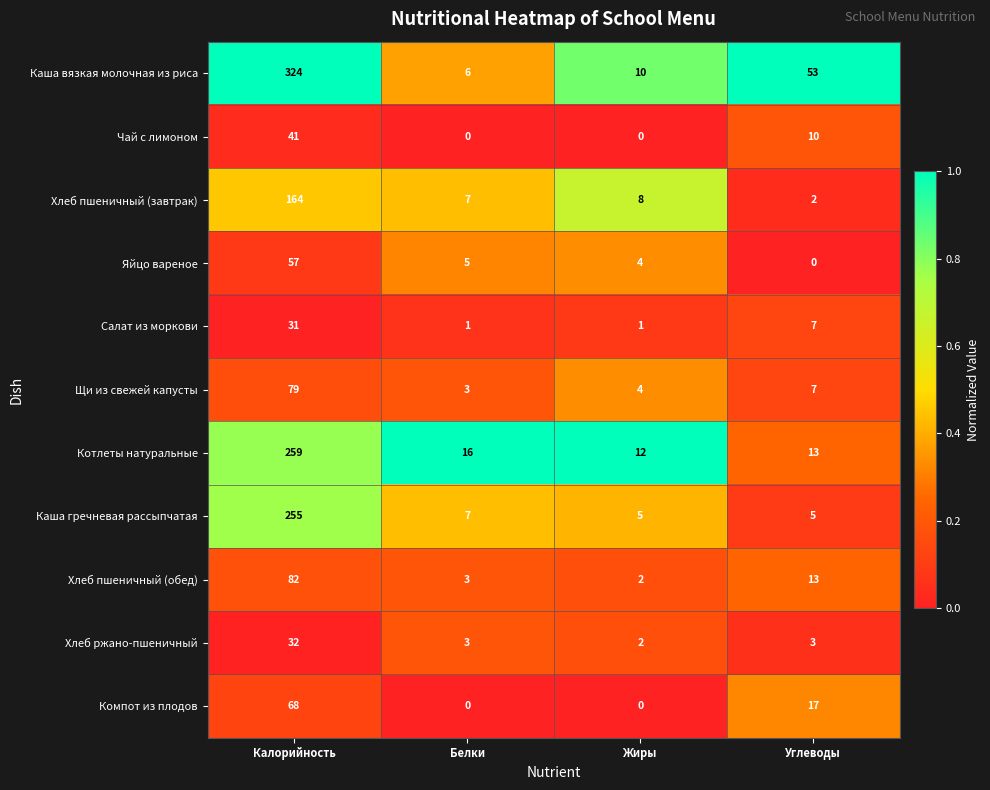

What is the difference between the maximum and minimum values in the Хлеб ржано-пшеничный series?

30